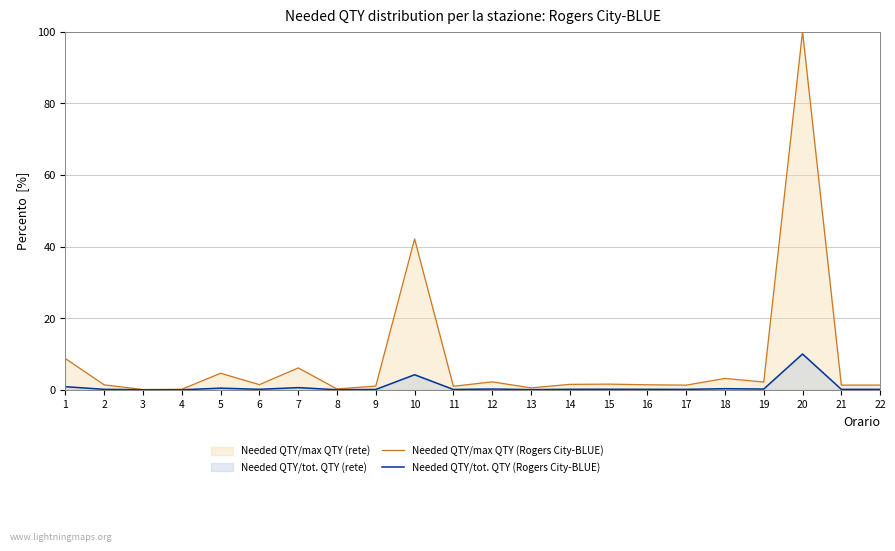

Reading left to right, transcribe all the data shown in this chart.

Needed QTY/max QTY (Rogers City-BLUE): 8.7	1.4	0.1	0.2	4.6	1.4	6.1	0.2	1.1	42.1	1.0	2.2	0.5	1.5	1.6	1.4	1.3	3.2	2.2	100.0	1.3	1.3
Needed QTY/tot. QTY (Rogers City-BLUE): 0.9	0.1	0.0	0.0	0.5	0.1	0.6	0.0	0.1	4.2	0.1	0.2	0.1	0.2	0.2	0.1	0.1	0.3	0.2	10.0	0.1	0.1